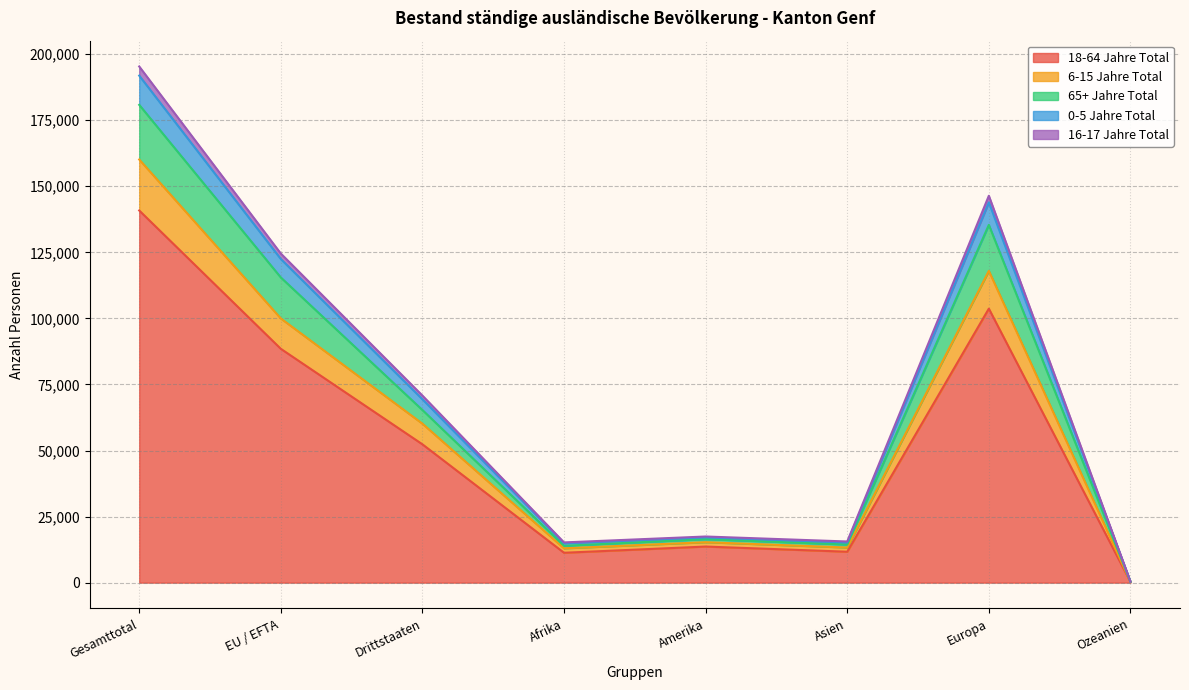

What is the label of the 5th point from the left?

Amerika